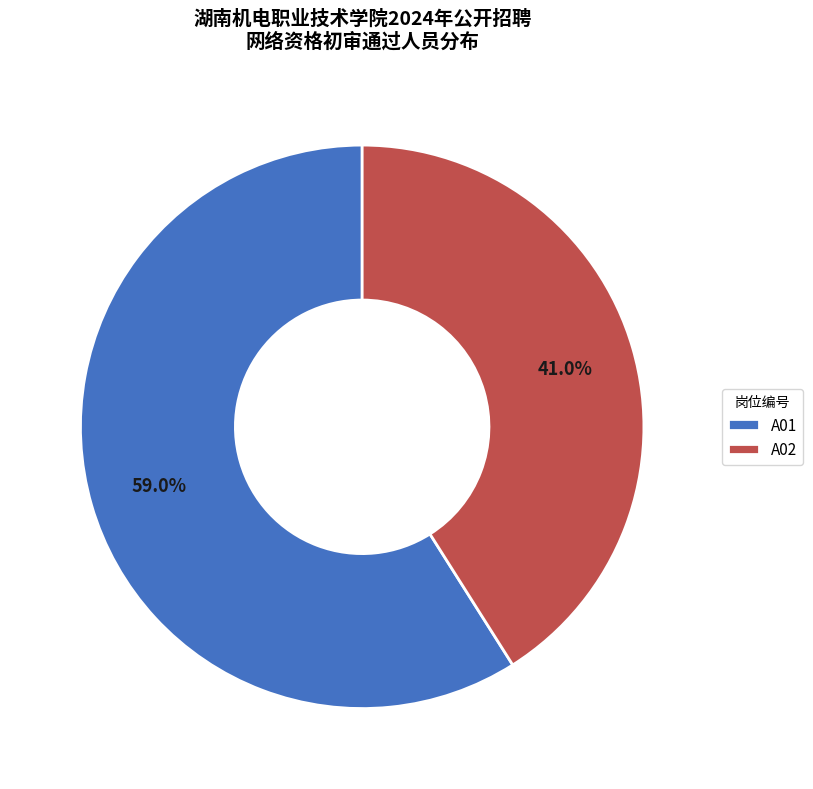

Which has a higher value, A01 or A02?

A01